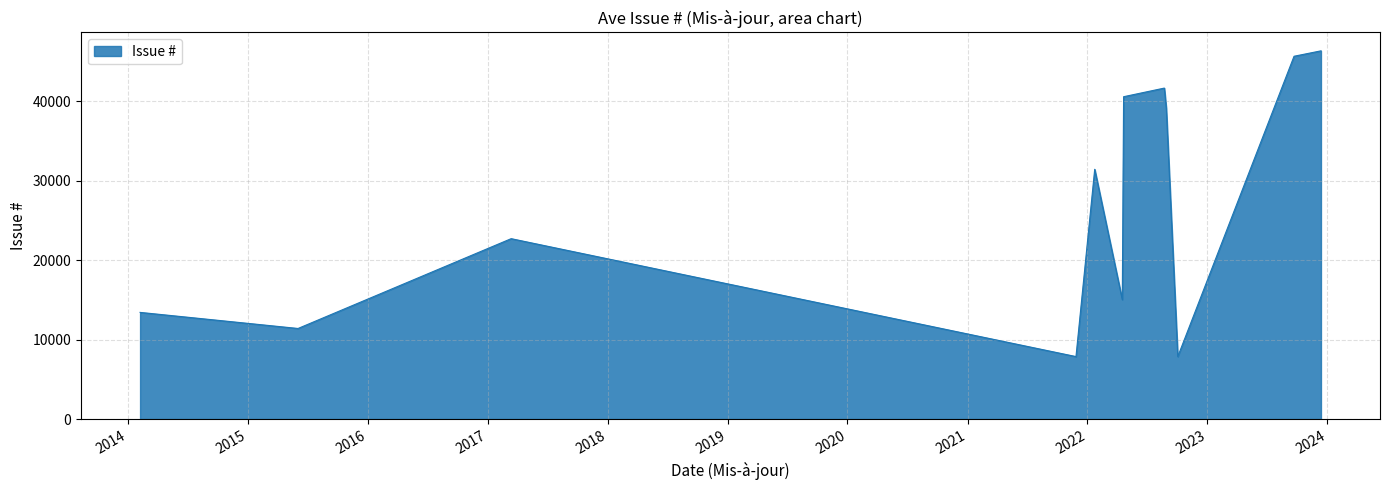

What is the minimum value shown in the chart?

7859